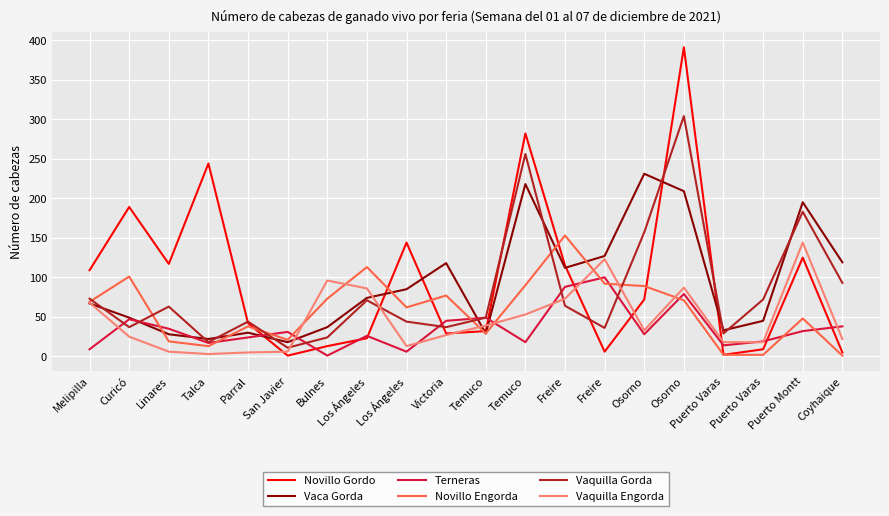

Does the chart display data point markers on the line(s)?

No